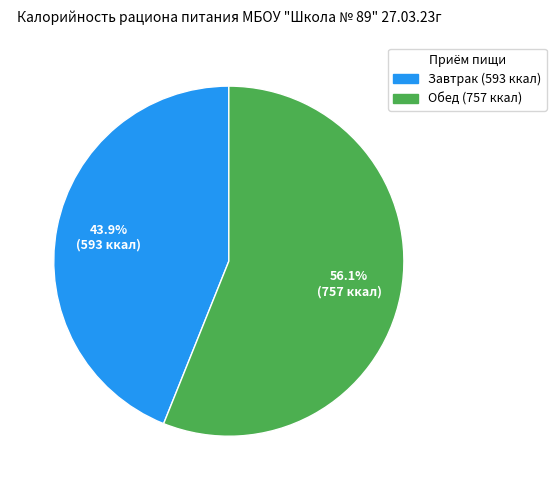

Count the number of slices in the pie.

2